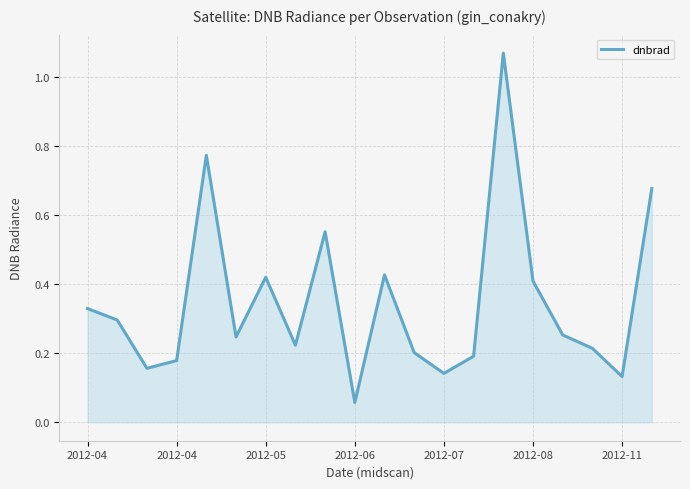

What is the difference between the maximum and minimum values?

1.0